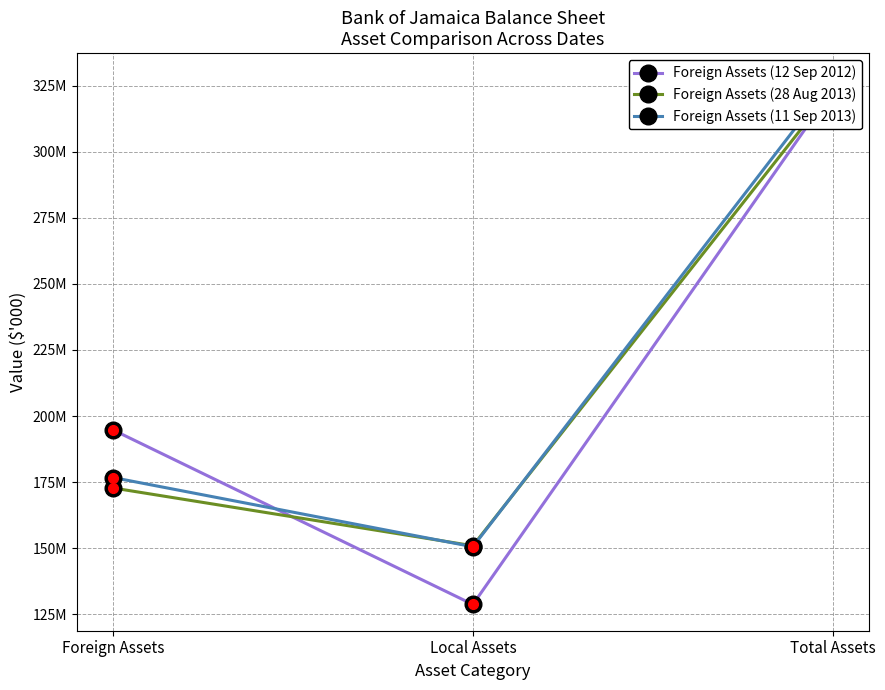

At which category is the sum across all series the highest?

Total Assets